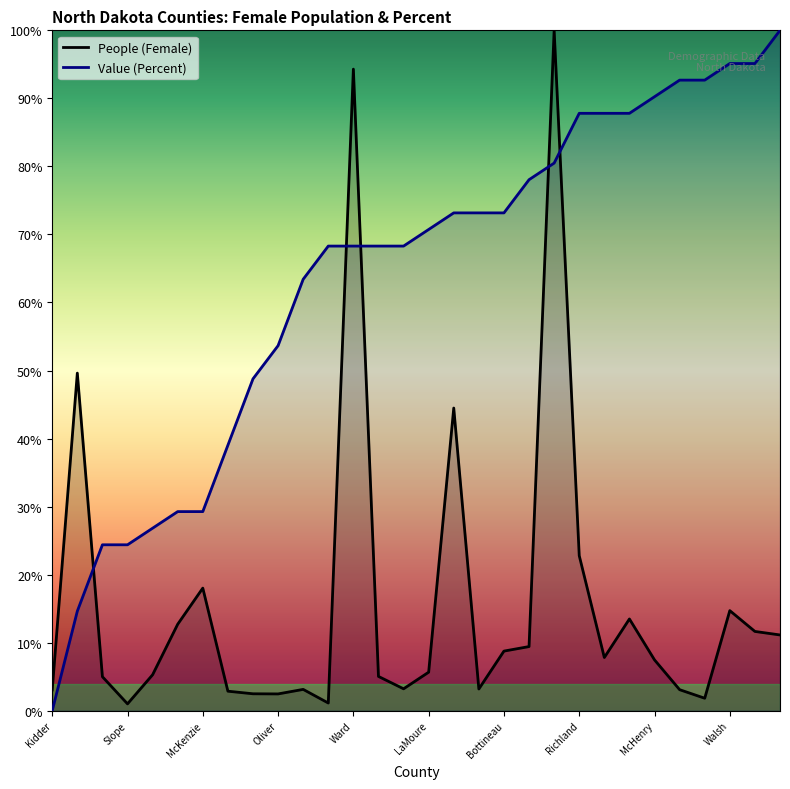

Where is the first local minimum for People (Female)?

Slope